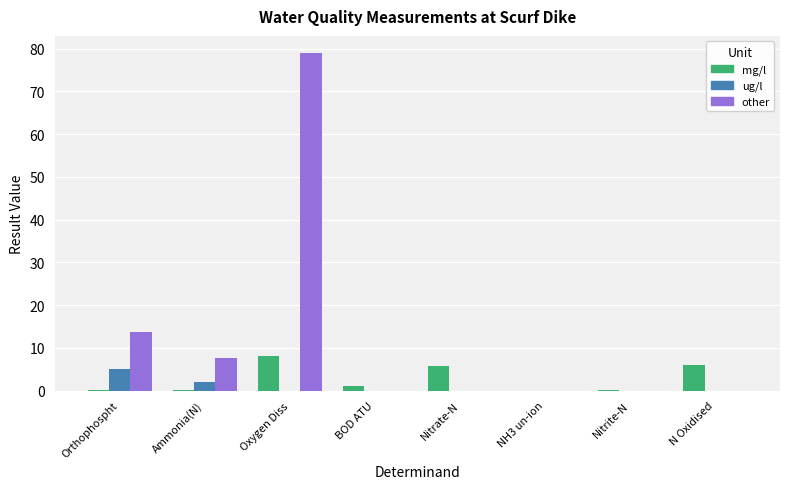

Which series has the largest total across all categories?

other